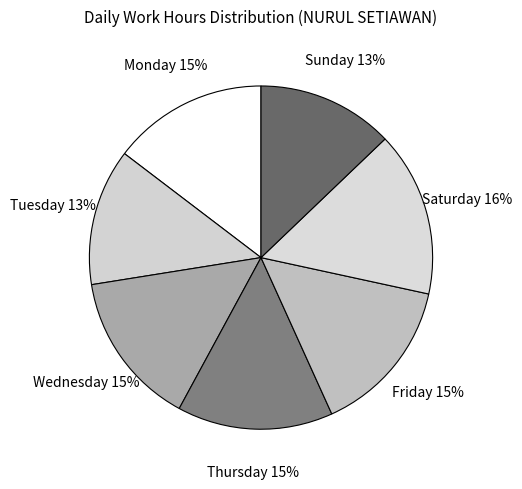

Count the number of slices in the pie.

7